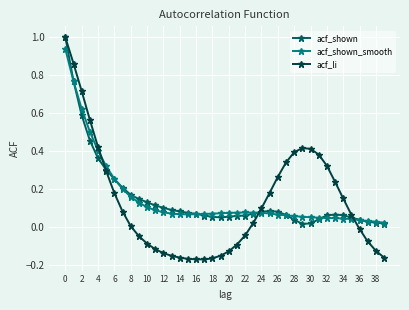

Which series has the largest range (max minus min)?

acf_li